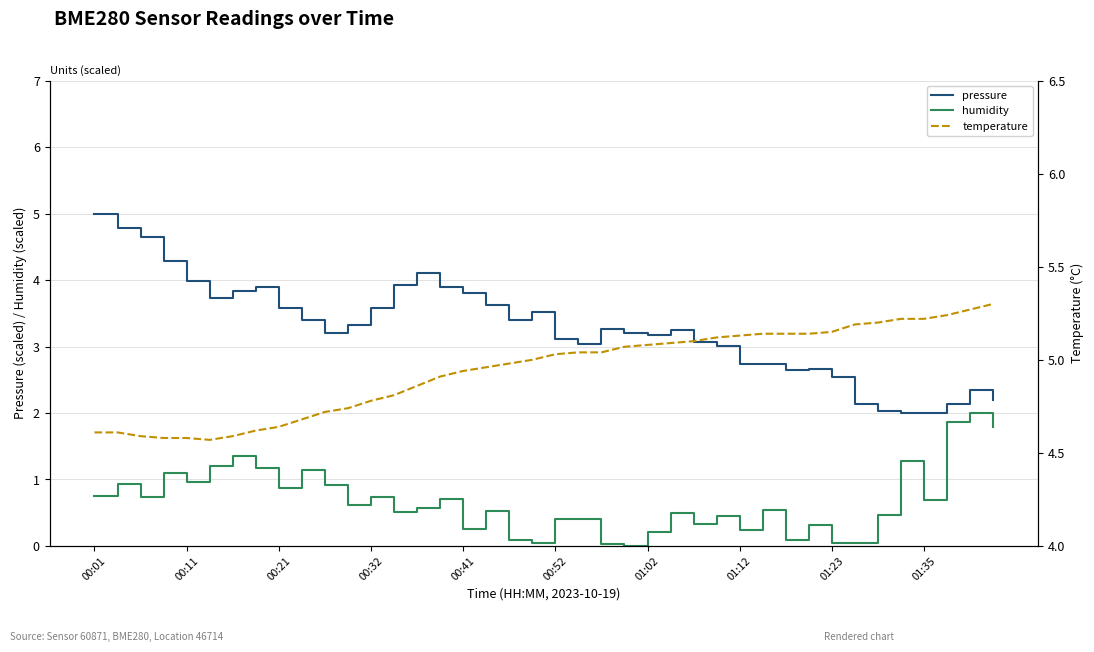

Is it true that humidity equals 0.7 at 15?

True